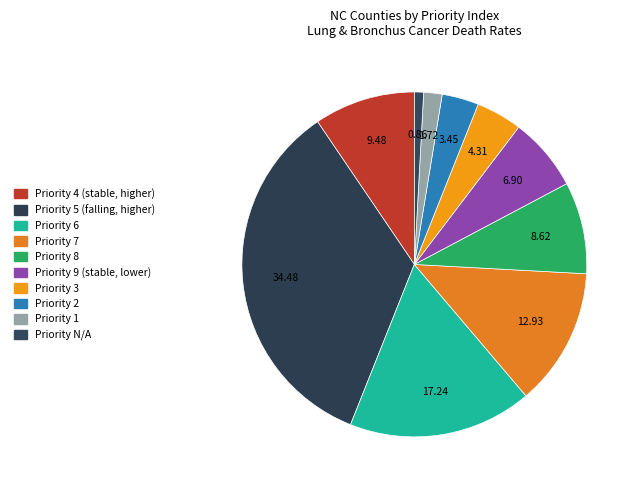

Count the number of slices in the pie.

10